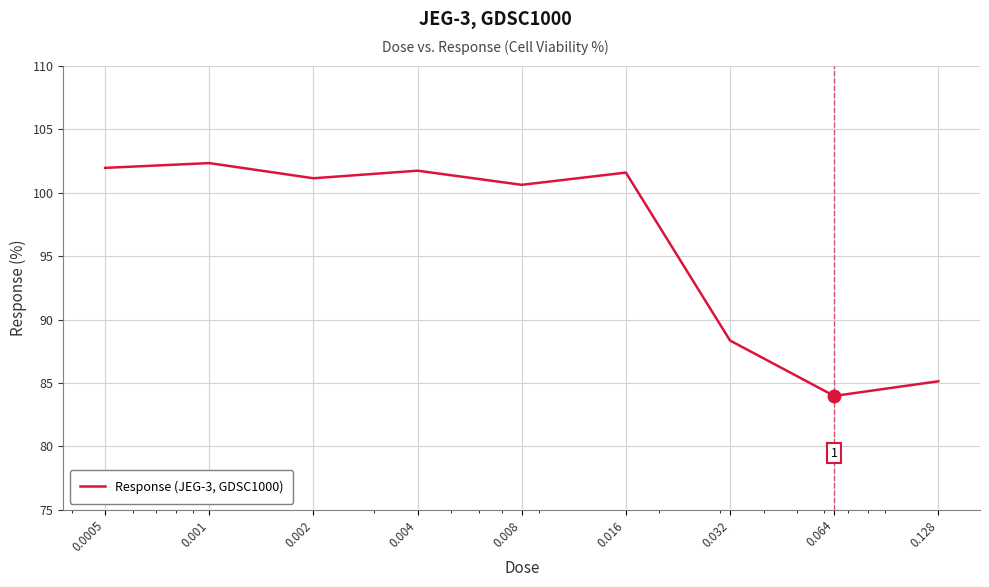

What is the difference between the maximum and minimum values?

18.4